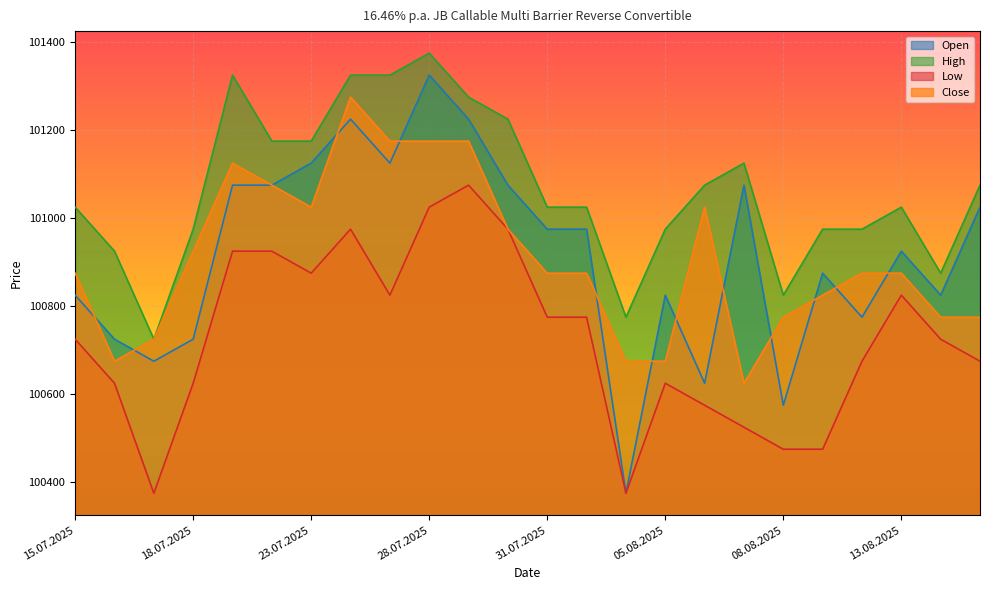

True or false: Open and Low intersect in this chart.

False